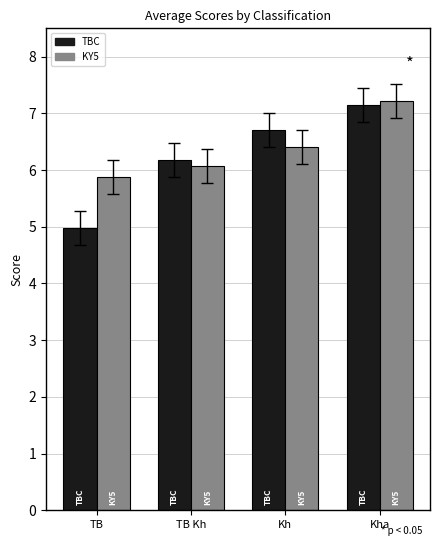

What is the difference between the highest and lowest values at TB?

0.9